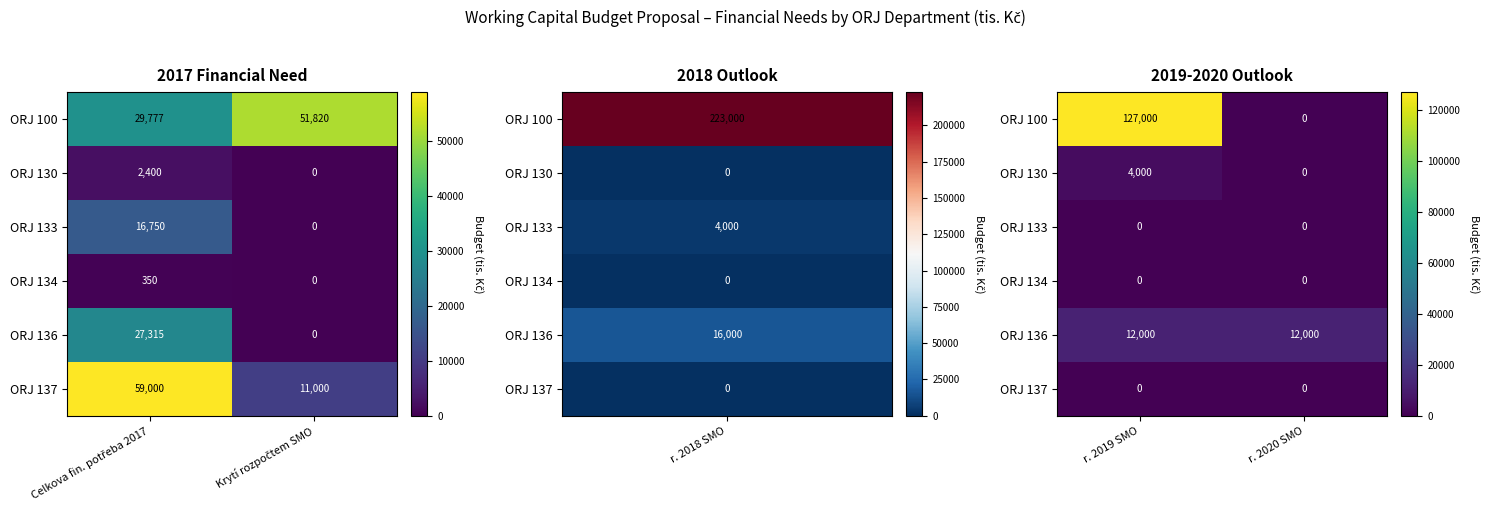

How many categories are shown in the chart?

2